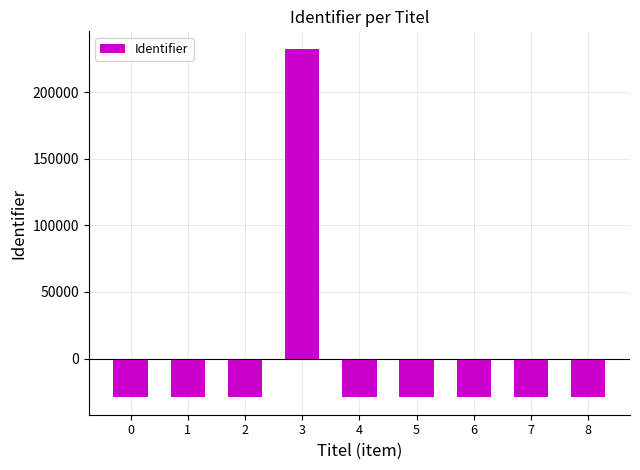

What is the value of the 7th bar from the left?

-29067